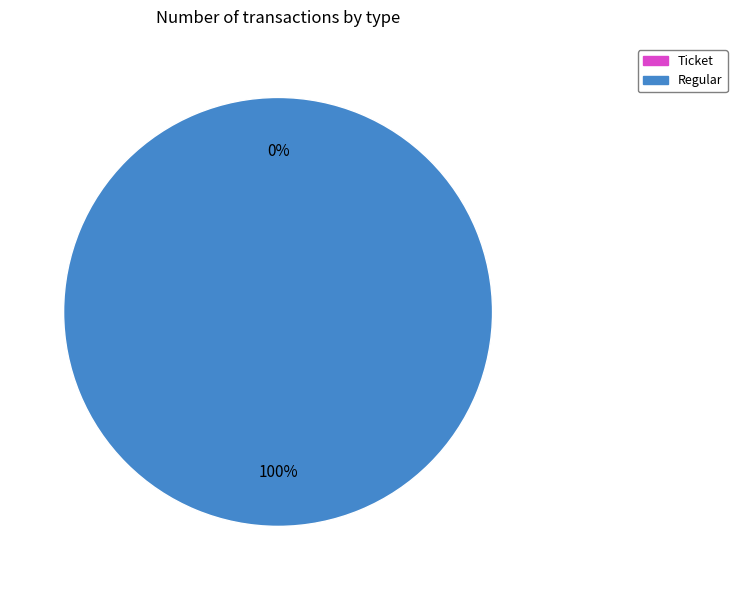

The Regular slice represents 100% of the pie. True or false?

True